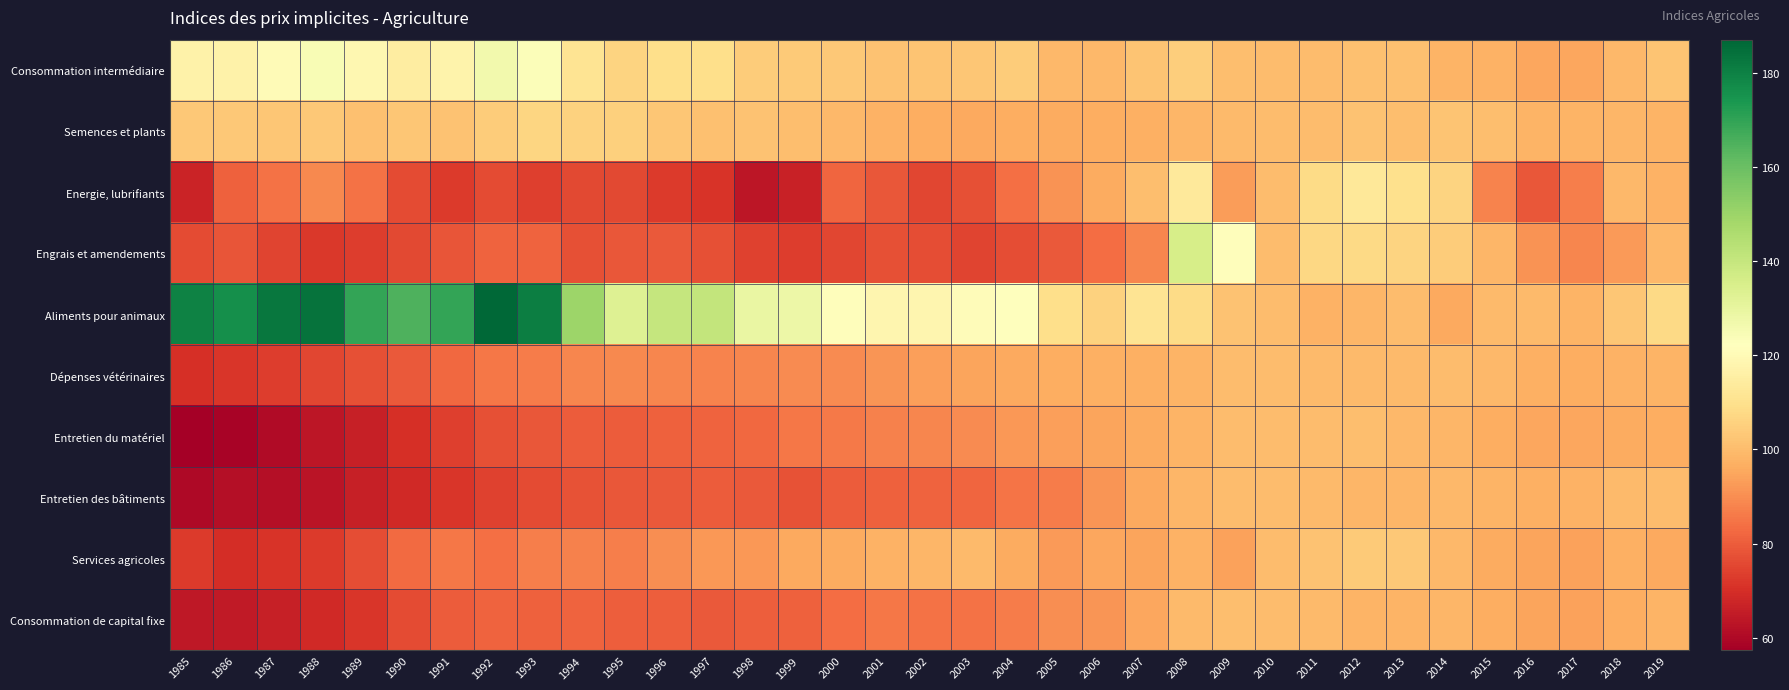

Count the number of categories in the chart.

35